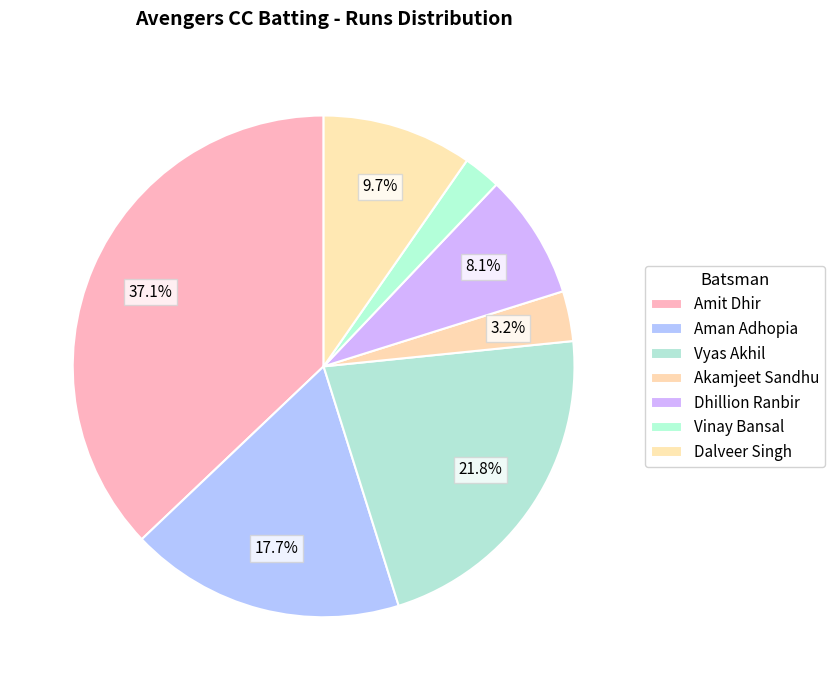

How many segments does this pie chart have?

7